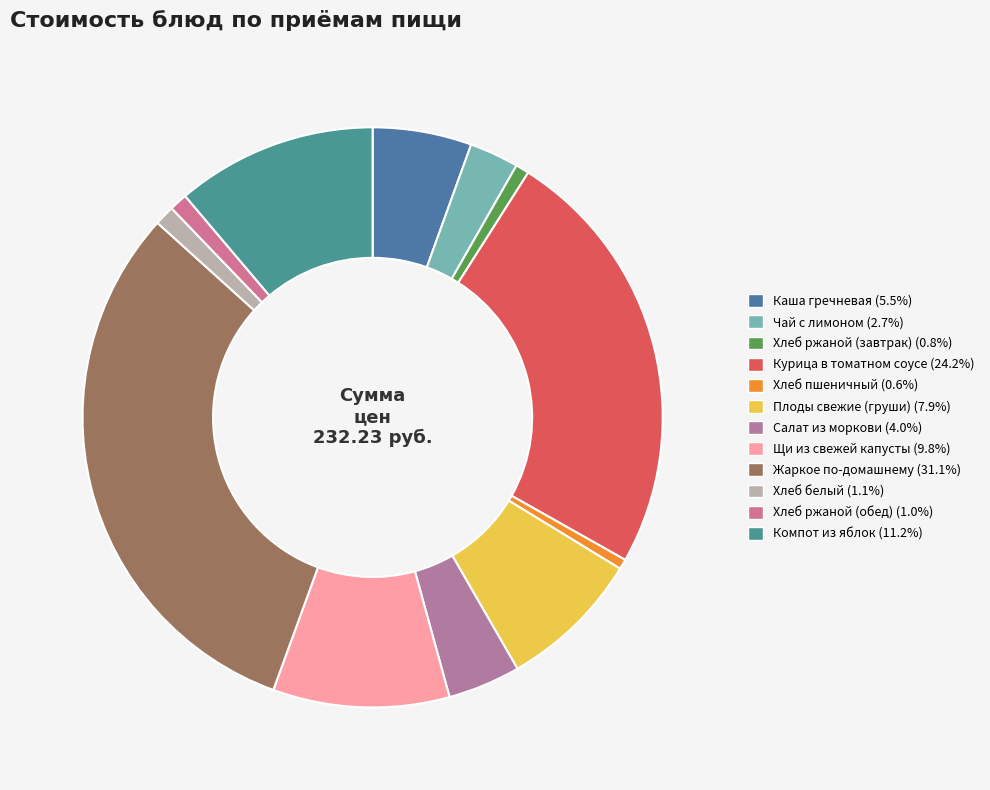

Is there any slice that represents more than half of the pie?

No